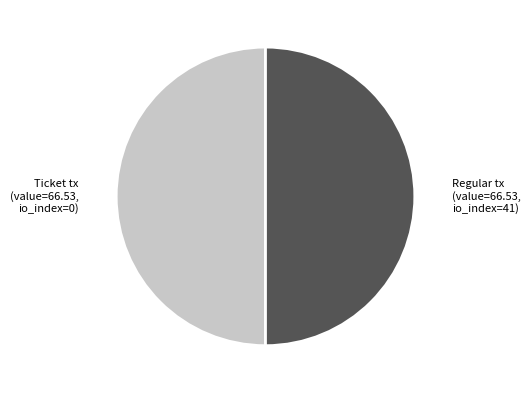

Approximately how many times larger is the value at Ticket tx (value=66.53, io_index=0) compared to Regular tx (value=66.53, io_index=41)?

1.0